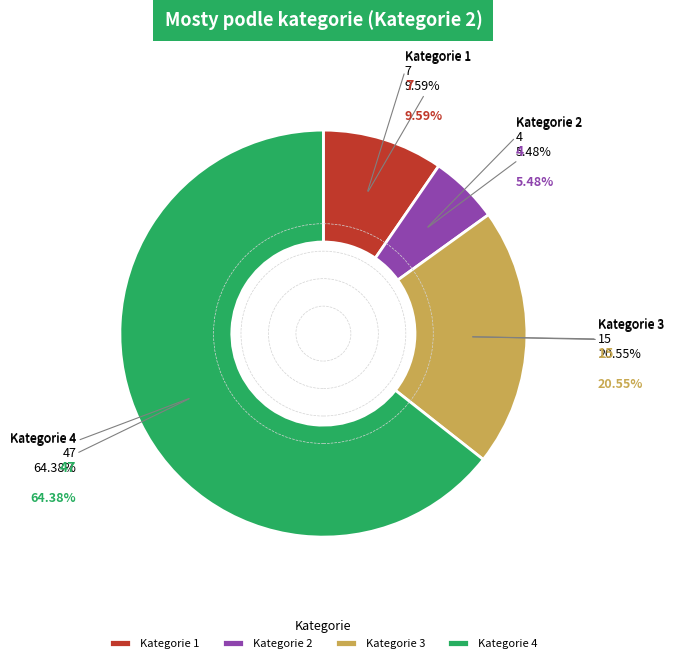

Which has a higher value, 1 or 4?

4